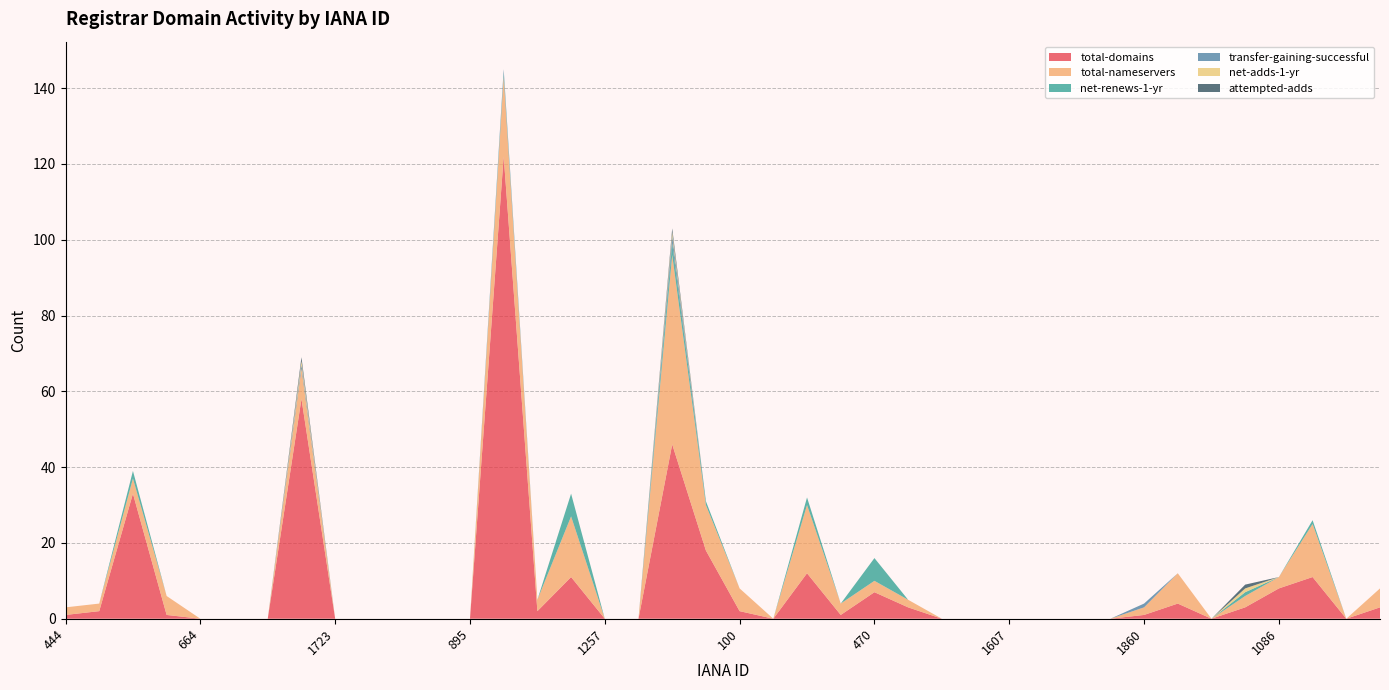

Reading left to right, what are all the values shown in this chart?

total-domains: 1	2	33	1	0	0	0	58	0	0	0	0	0	122	2	11	0	0	46	18	2	0	12	1	7	3	0	0	0	0	0	0	1	4	0	3	8	11	0	3
total-nameservers: 2	2	4	5	0	0	0	8	0	0	0	0	0	21	3	16	0	0	50	12	6	0	18	3	3	2	0	0	0	0	0	0	2	8	0	3	3	14	0	5
net-renews-1-yr: 0	0	2	0	0	0	0	0	0	0	0	0	0	1	0	6	0	0	3	1	0	0	2	0	6	0	0	0	0	0	0	0	0	0	0	1	0	1	0	0
transfer-gaining-successful: 0	0	0	0	0	0	0	1	0	0	0	0	0	1	0	0	0	0	2	0	0	0	0	0	0	0	0	0	0	0	0	0	1	0	0	0	0	0	0	0
net-adds-1-yr: 0	0	0	0	0	0	0	1	0	0	0	0	0	0	0	0	0	0	1	0	0	0	0	0	0	0	0	0	0	0	0	0	0	0	0	1	0	0	0	0
attempted-adds: 0	0	0	0	0	0	0	1	0	0	0	0	0	0	0	0	0	0	1	0	0	0	0	0	0	0	0	0	0	0	0	0	0	0	0	1	0	0	0	0